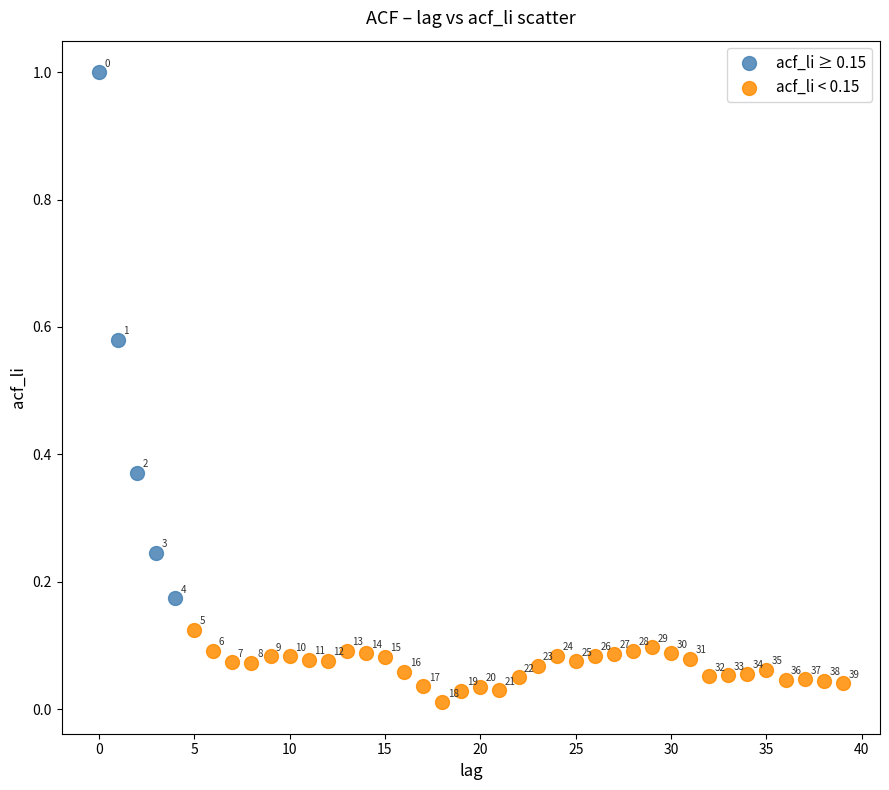

Which series contains the highest Y value?

acf_li ≥ 0.15